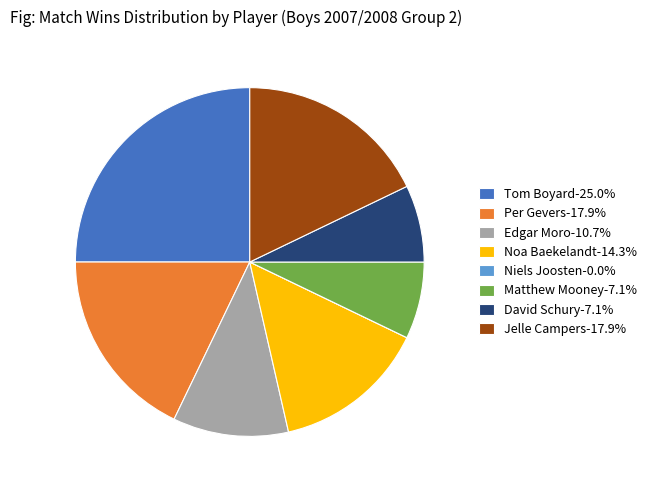

What is the ratio of the value at Edgar Moro-10.7% to the value at Per Gevers-17.9%?

0.6